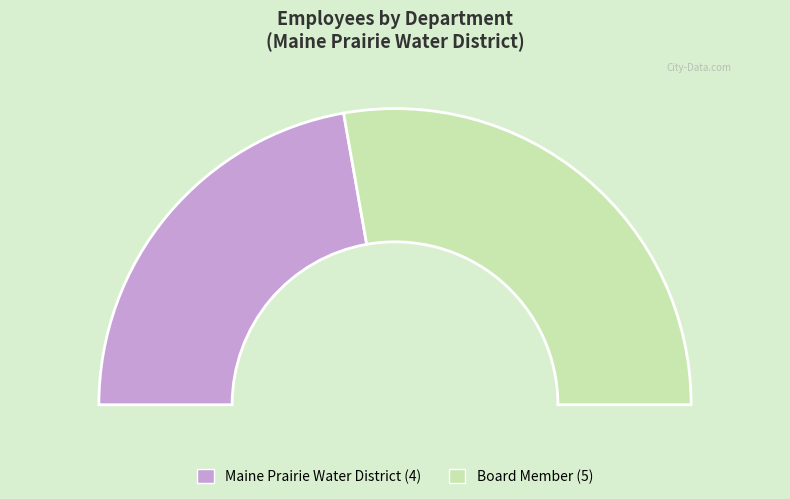

True or false: Maine Prairie Water District accounts for 56% of the total.

False